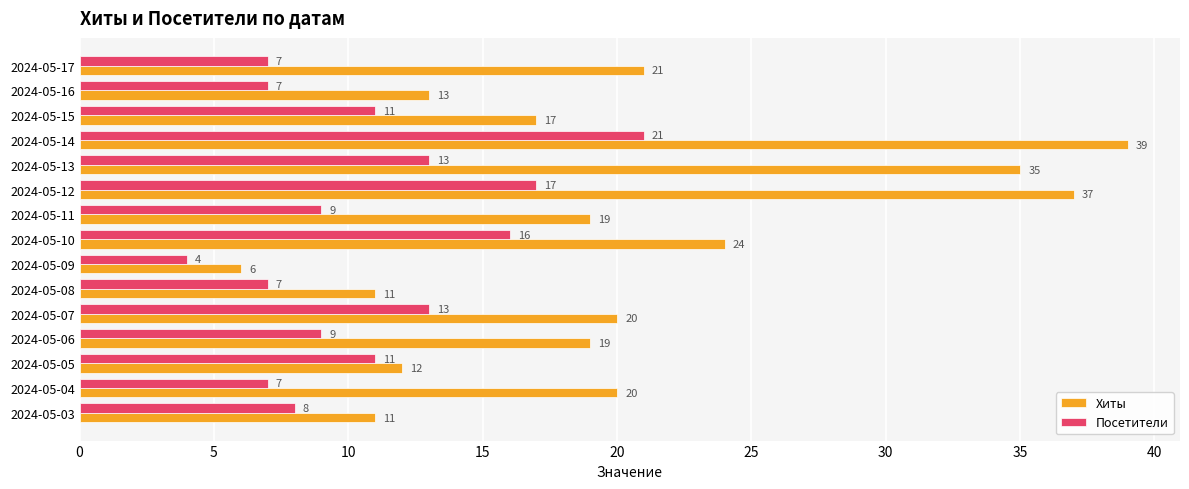

Which category has the lowest value in the Хиты series?

2024-05-09